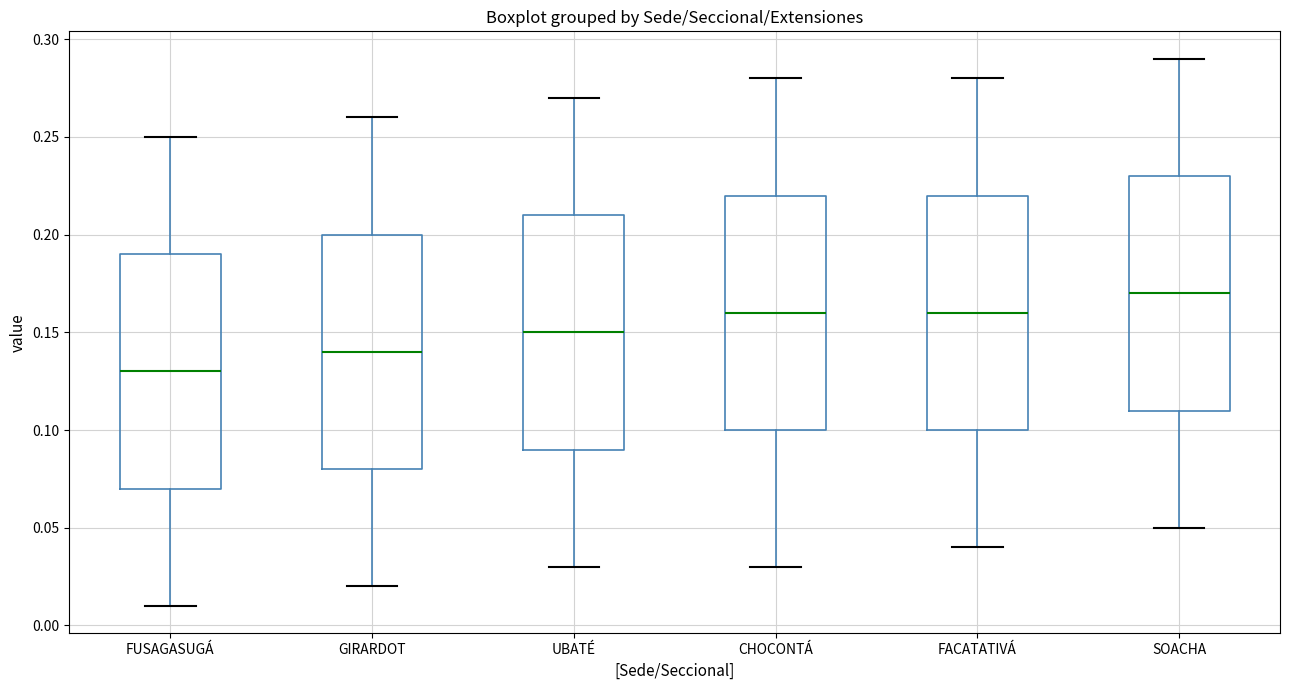

Reading left to right, read every box against the y-axis: the position of its median line, the range the box covers, and the ends of its whiskers. The values are not printed on the chart, so give them approximately, as read against the axis.

FUSAGASUGÁ: median 0.13, box 0.07 to 0.19, whiskers 0.01 to 0.25
GIRARDOT: median 0.14, box 0.08 to 0.20, whiskers 0.02 to 0.26
UBATÉ: median 0.15, box 0.09 to 0.21, whiskers 0.03 to 0.27
CHOCONTÁ: median 0.16, box 0.10 to 0.22, whiskers 0.03 to 0.28
FACATATIVÁ: median 0.16, box 0.10 to 0.22, whiskers 0.04 to 0.28
SOACHA: median 0.17, box 0.11 to 0.23, whiskers 0.05 to 0.29